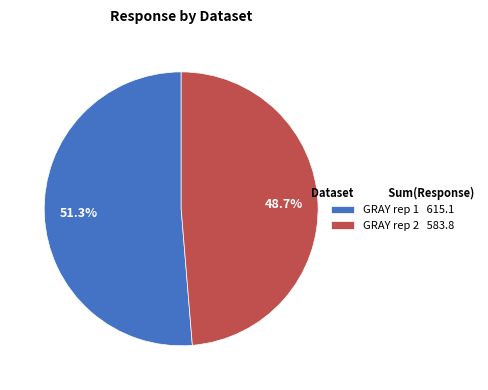

To the nearest percent, what percentage of the pie is GRAY rep 1?

51%